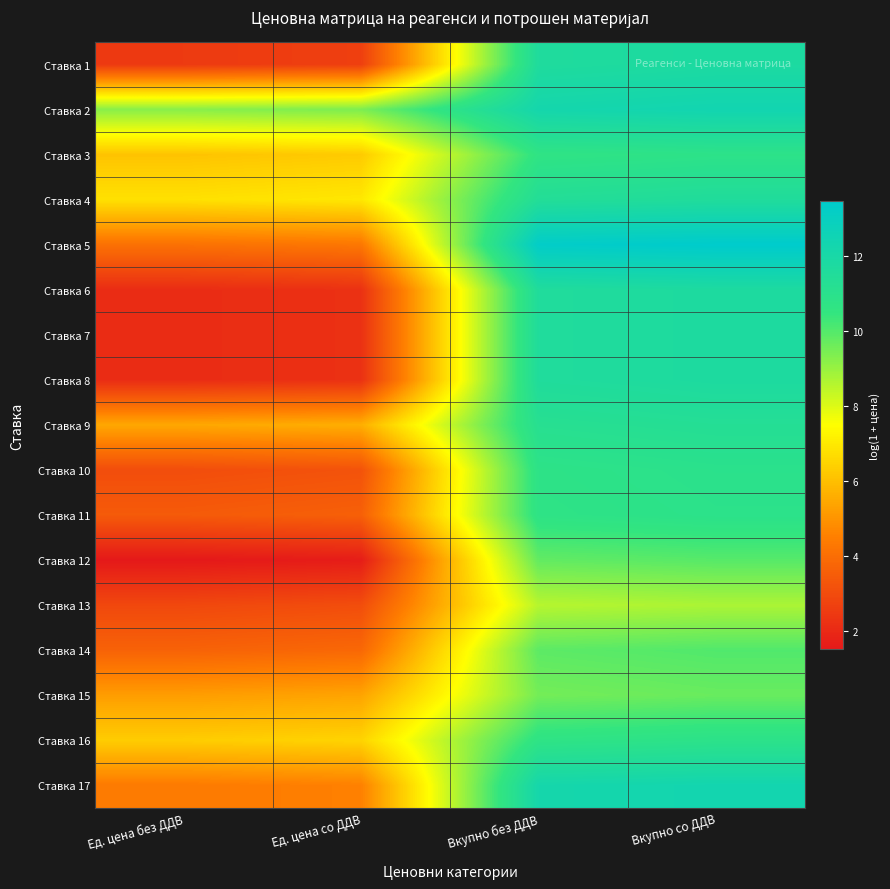

What is the total value across all series at Eд. цена со ДДВ?

73.4